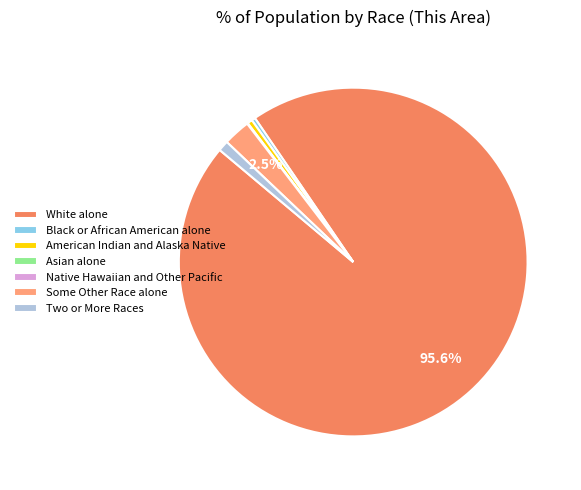

Do White alone and Black or African American alone together represent more than half of the pie?

Yes